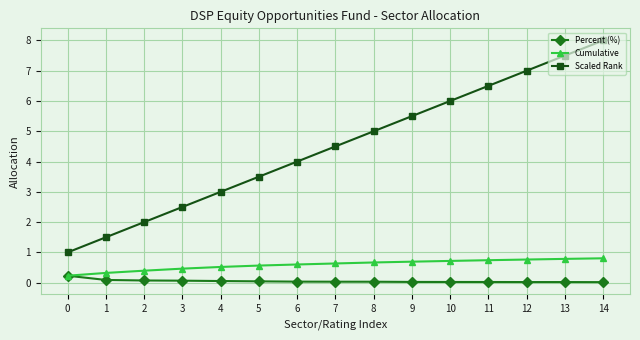

Is it true that Percent (%) equals 0.1 at 1?

True